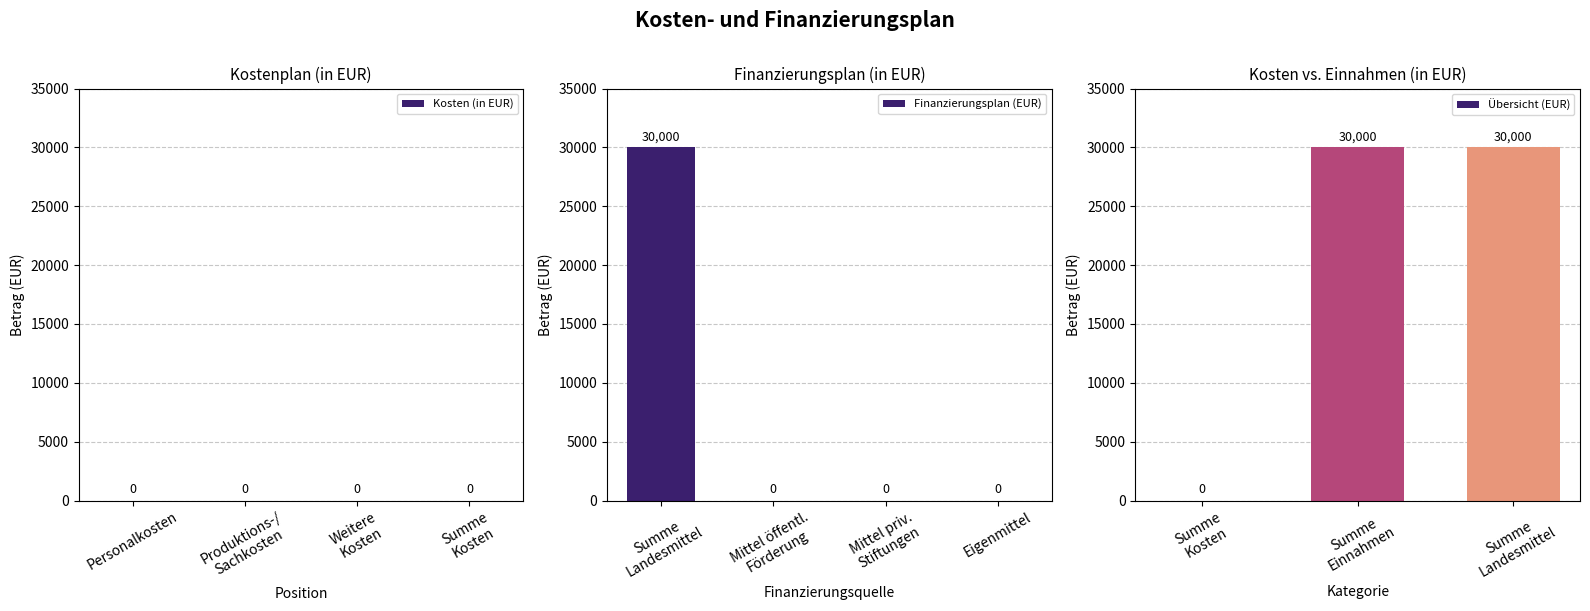

How many Finanzierungsplan (EUR) values are between 0 and 30000?

4